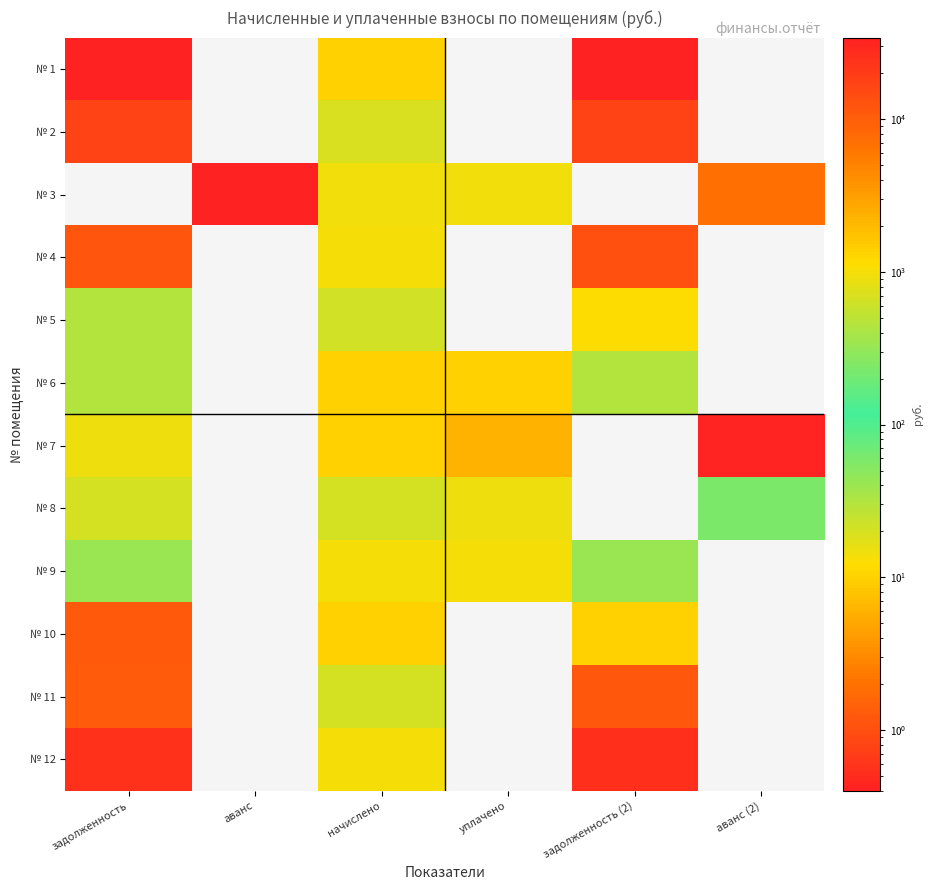

How many categories are shown in the chart?

6